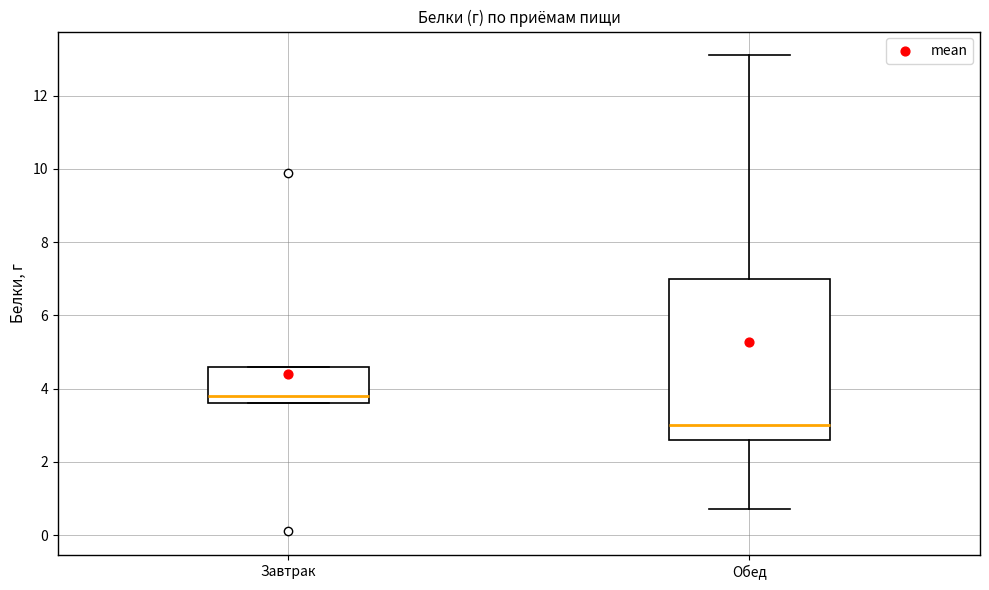

Reading left to right, transcribe this box plot: for each box, give where its median line is, the range the box spans, and where its two whiskers end, as read against the y-axis. The values are not printed on the chart, so give them approximately, as read against the axis.

Завтрак: median 3.8, box 3.6 to 4.6, whiskers 3.6 to 4.6
Обед: median 3.0, box 2.6 to 7.0, whiskers 0.8 to 13.2